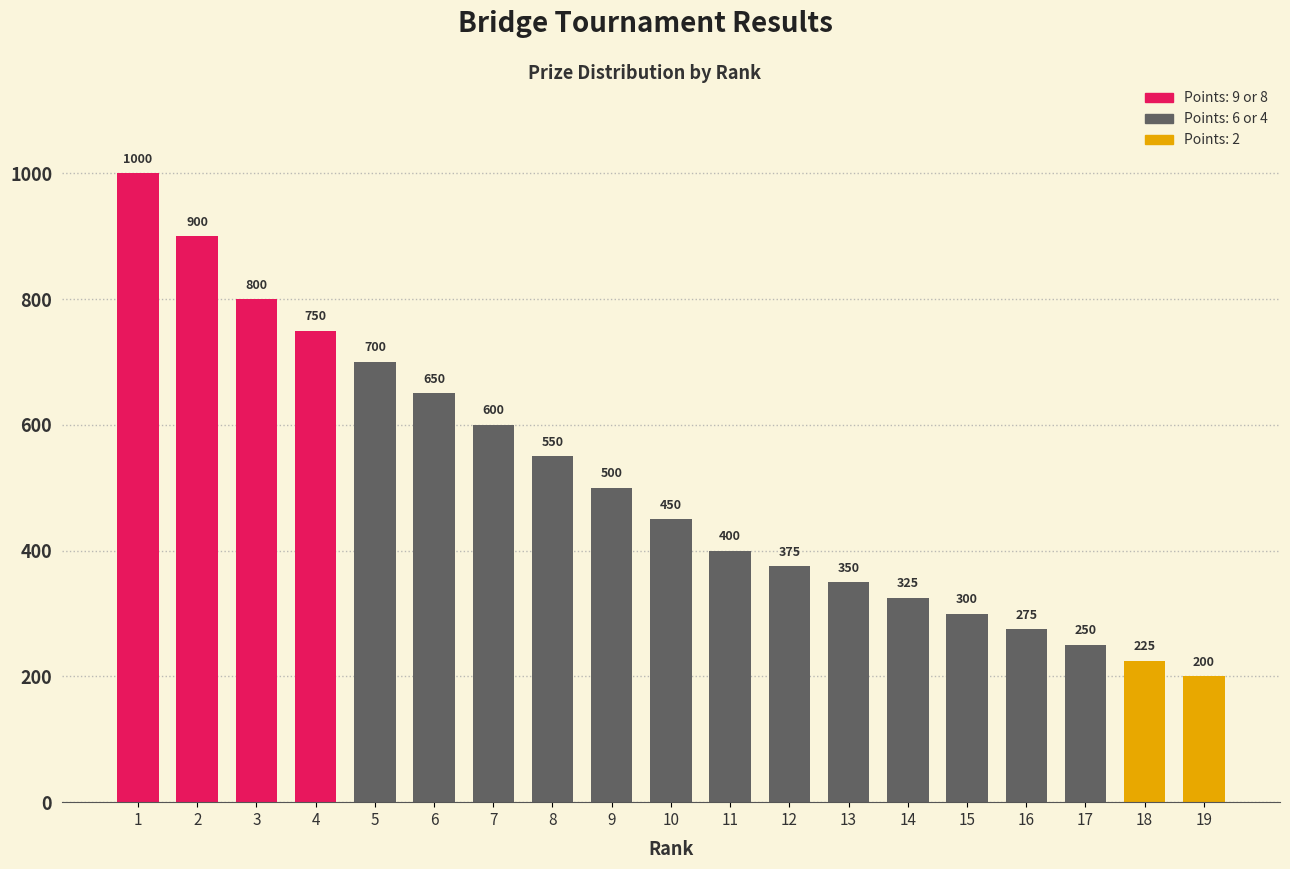

Are the bars horizontal?

No